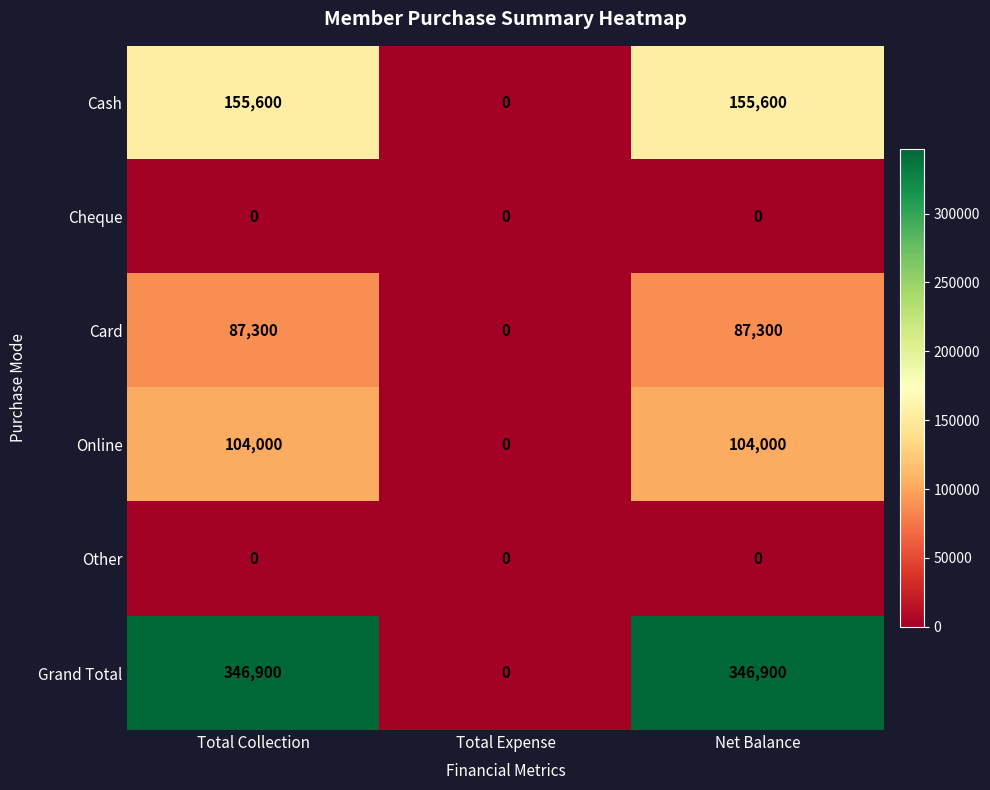

Reading left to right, list all the values displayed in this chart.

Cash: 155600	0	155600
Cheque: 0	0	0
Card: 87300	0	87300
Online: 104000	0	104000
Other: 0	0	0
Grand Total: 346900	0	346900